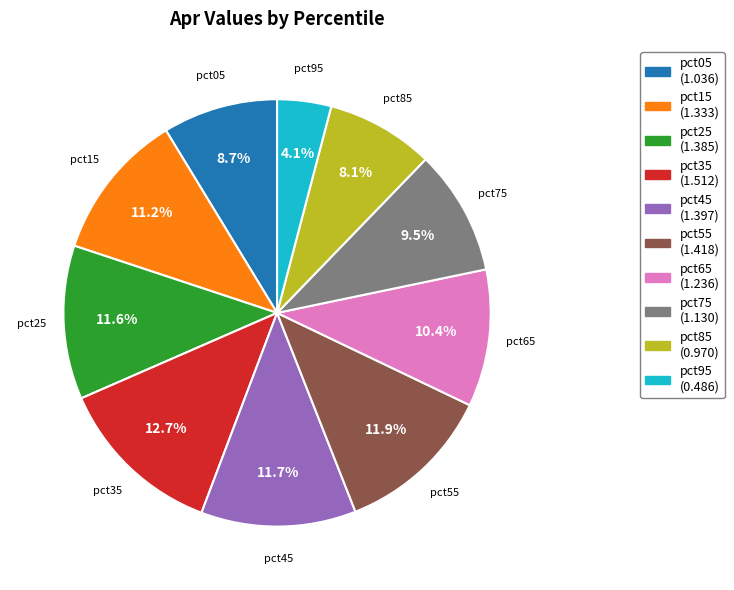

Which category has the smallest portion of the pie?

pct95